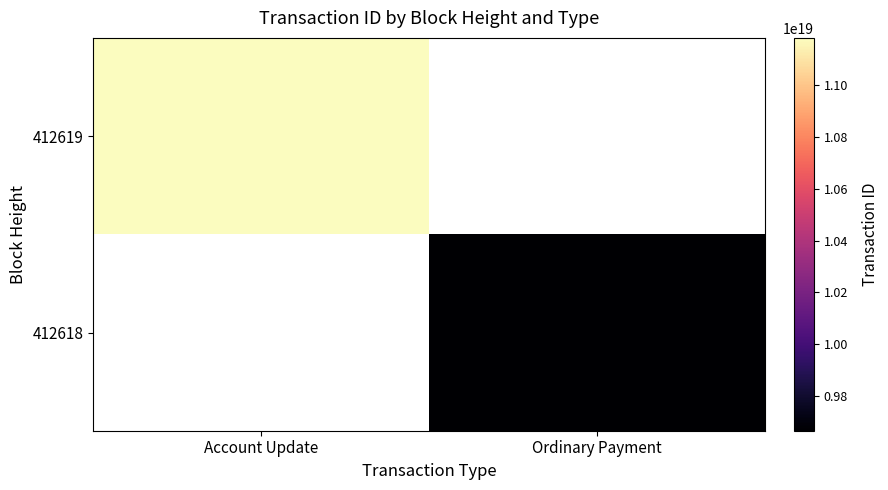

Reading left to right, list all the values displayed in this chart.

412619: Account Update=11183037939965900800	Ordinary Payment=0
412618: Account Update=0	Ordinary Payment=9666018146730721280